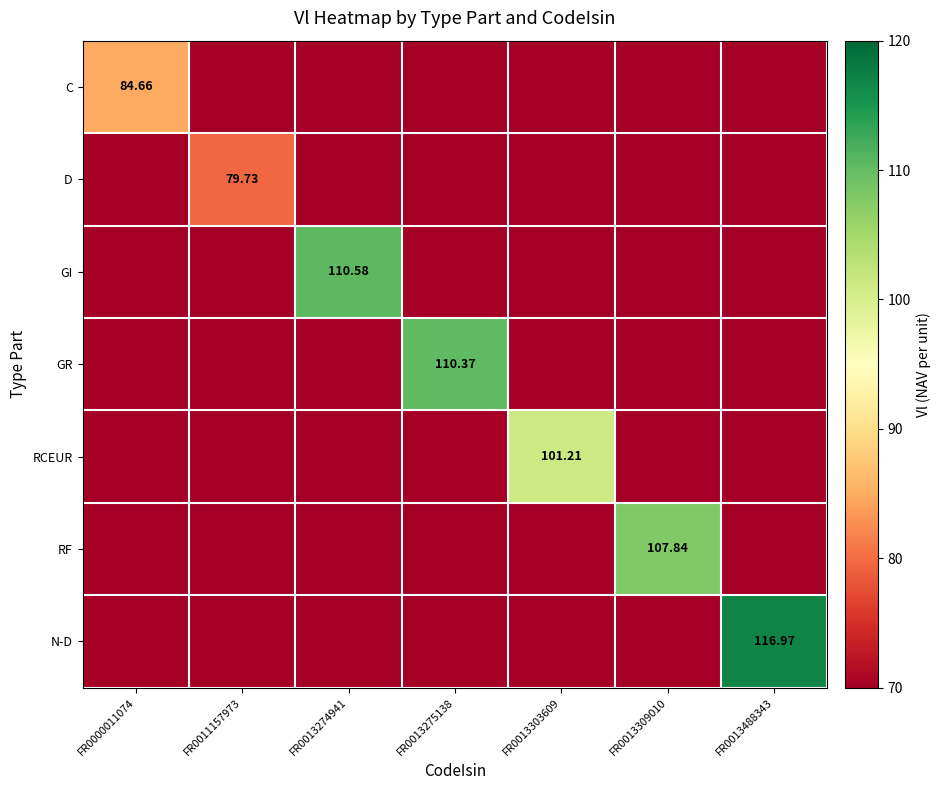

Is it true that D equals 41.2 at FR0013303609?

False